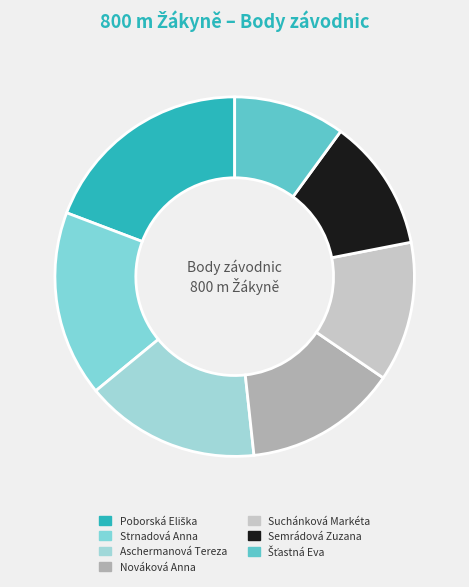

How many segments does this pie chart have?

7